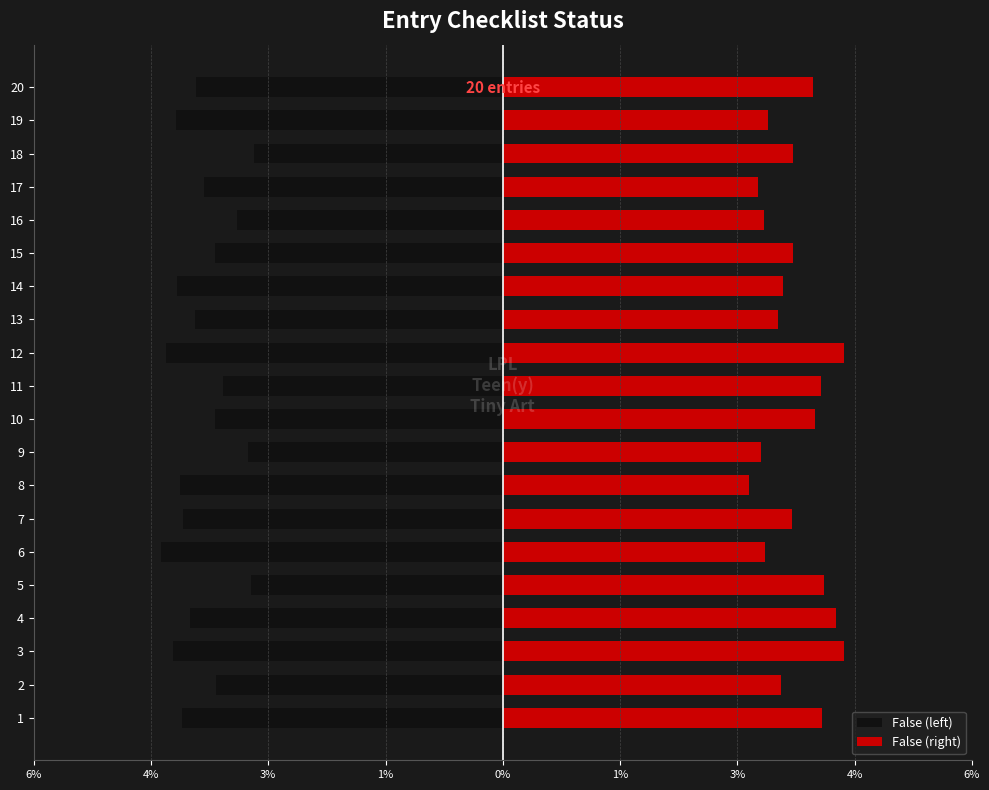

Does the chart contain any negative values?

Yes